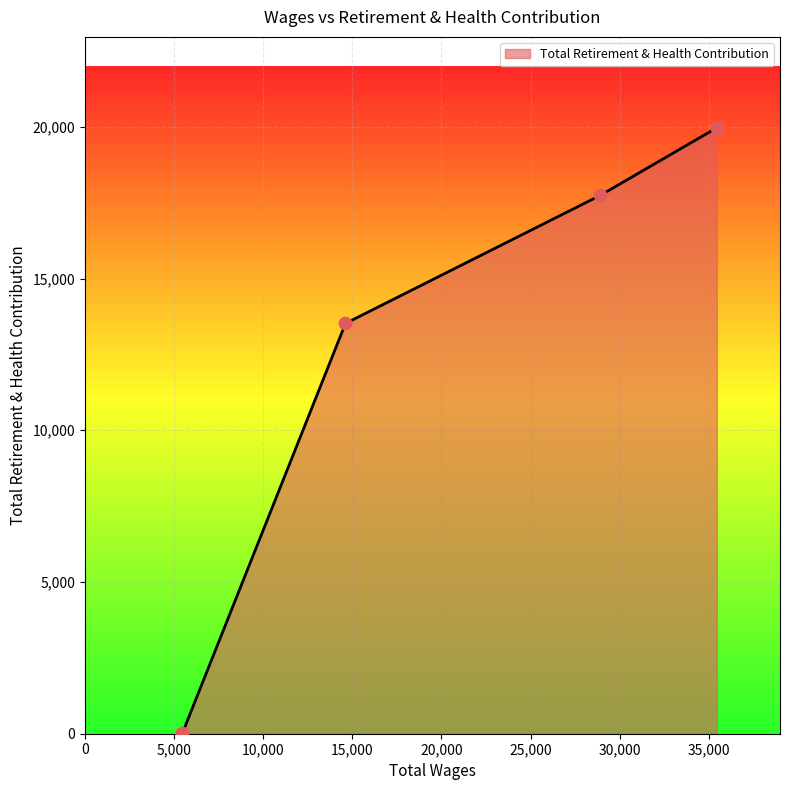

What is the greatest value displayed?

19968